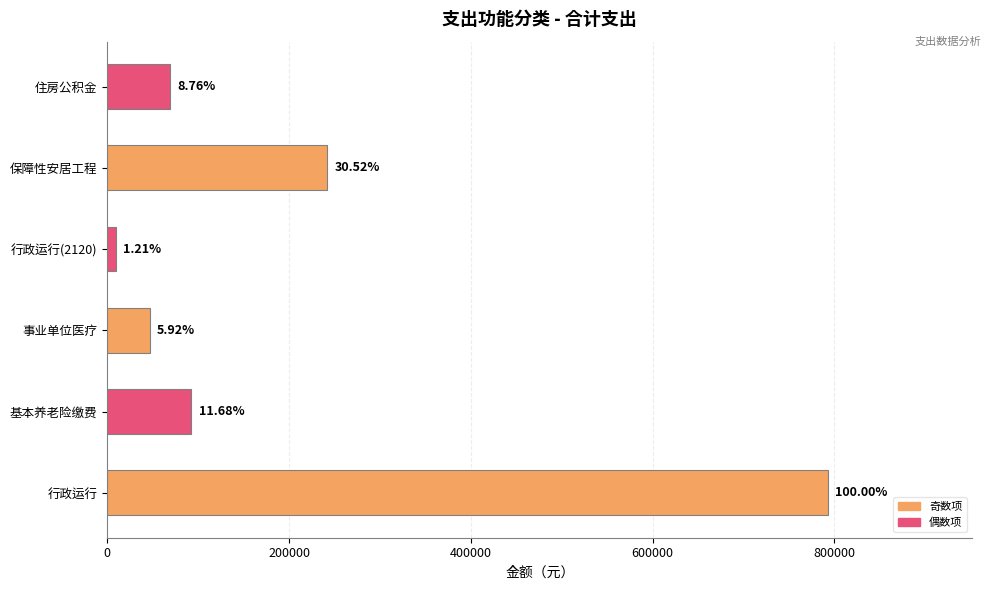

What is the difference between the second highest and second lowest values?

195020.0